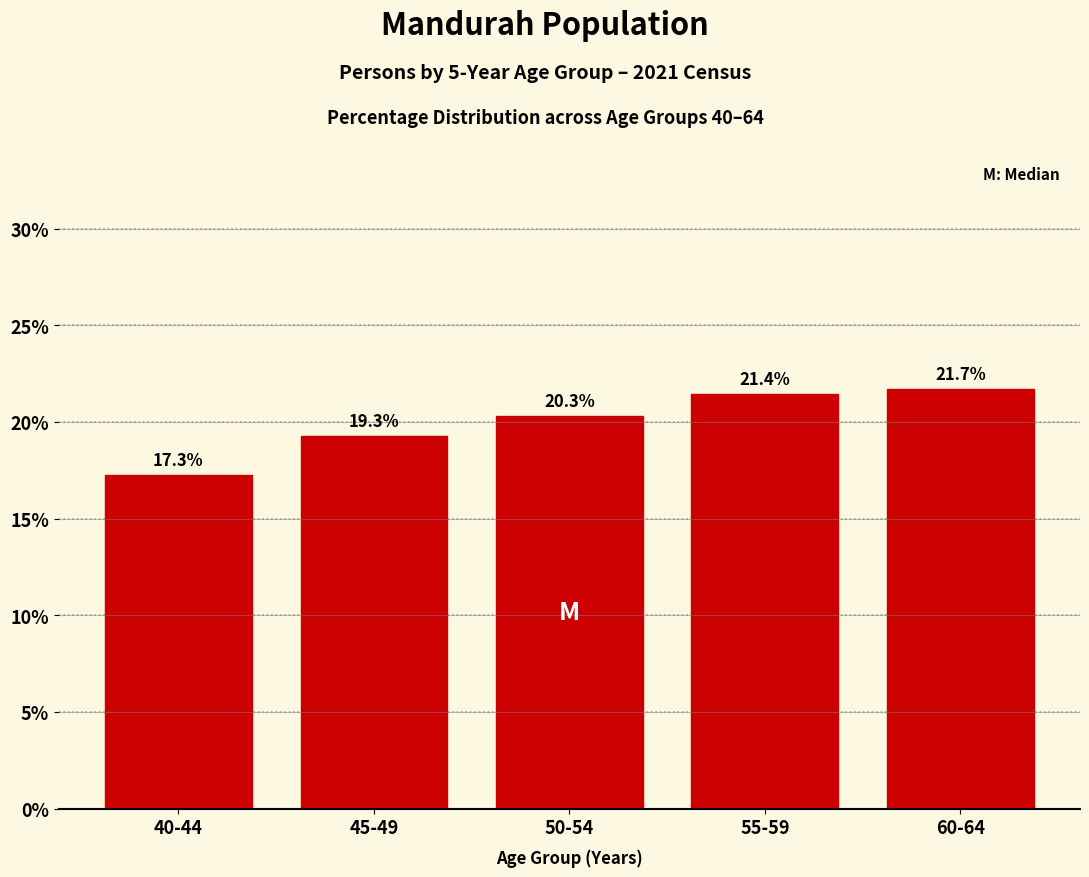

Reading left to right, what are all the values shown in this chart?

40-44=17.3	45-49=19.3	50-54=20.3	55-59=21.4	60-64=21.7